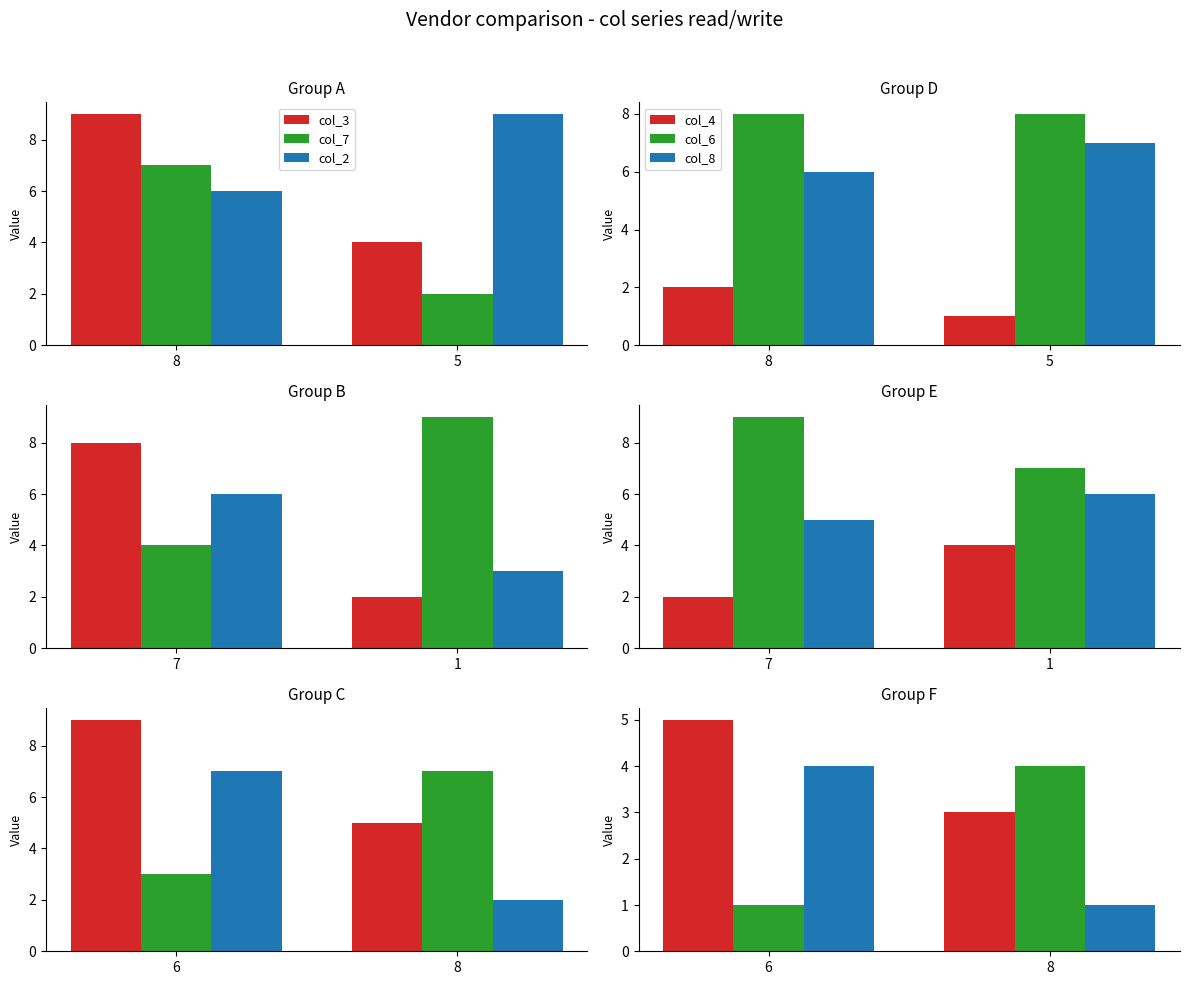

At how many categories does at least one series exceed 5?

2